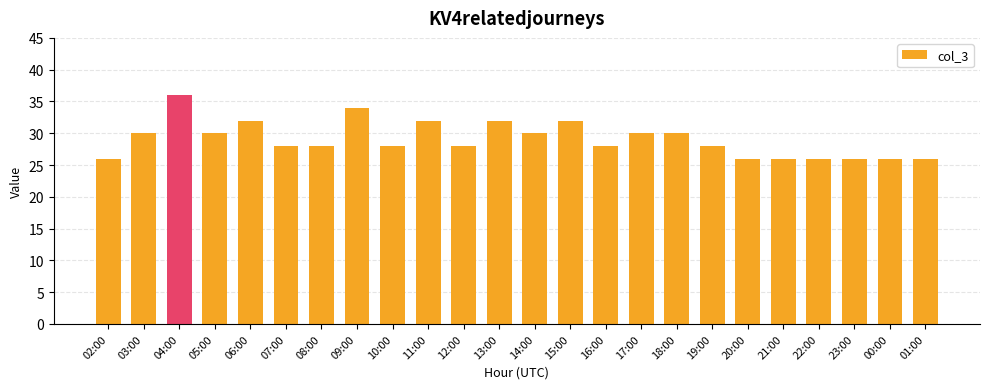

What is the approximate value at 14:00, to the nearest 10?

30